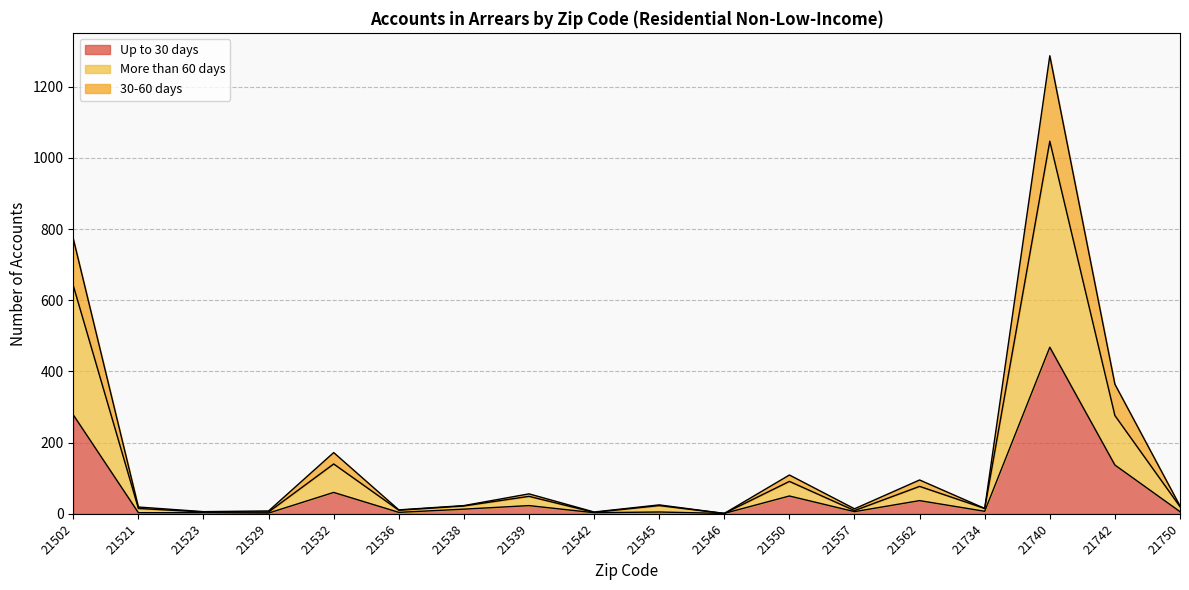

The Up to 30 days series shows 23 at 21539. True or false?

True